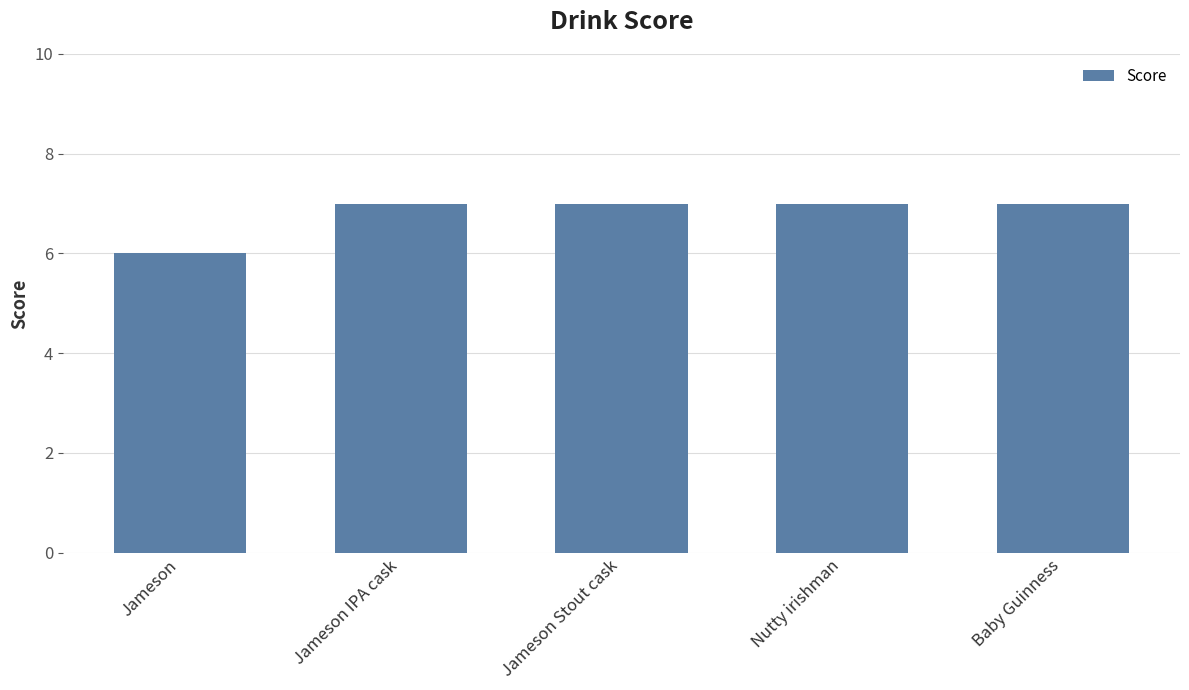

What is the change in value from Jameson to Nutty irishman?

+1